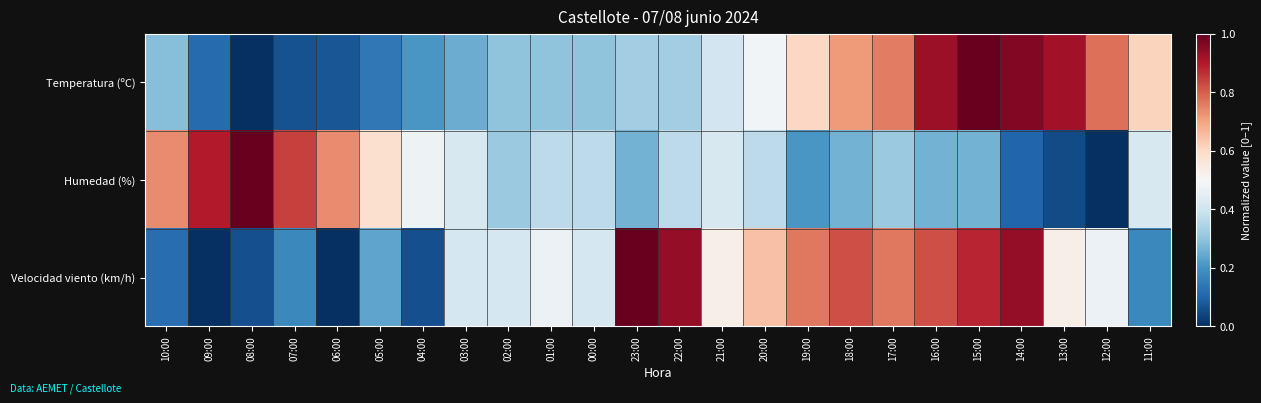

What is the maximum value shown in the chart?

1.0